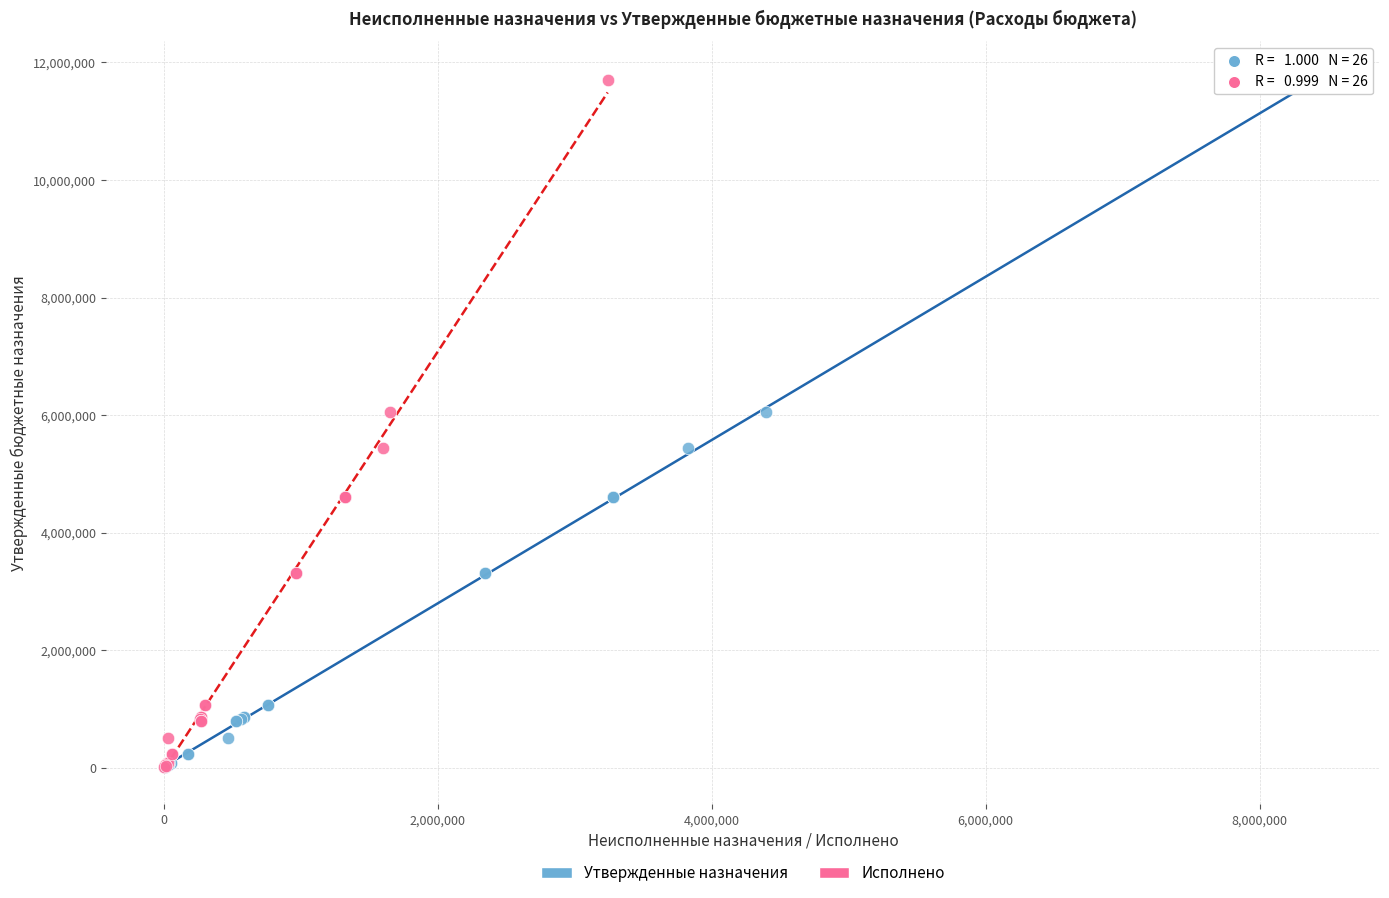

What are all the series names shown in the legend?

Утвержденные назначения, Исполнено